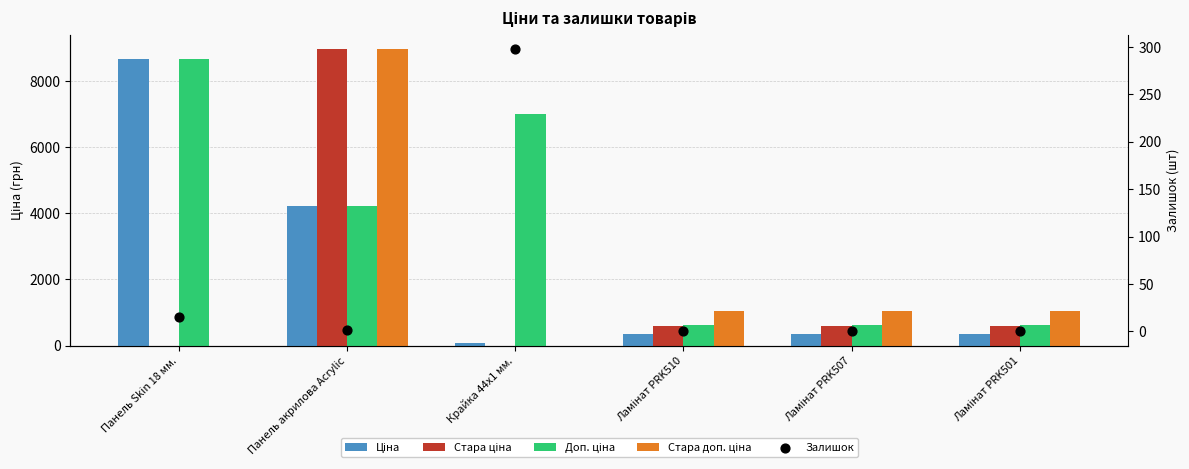

What are all the series names shown in the legend?

Ціна, Стара ціна, Доп. ціна, Стара доп. ціна, Залишок